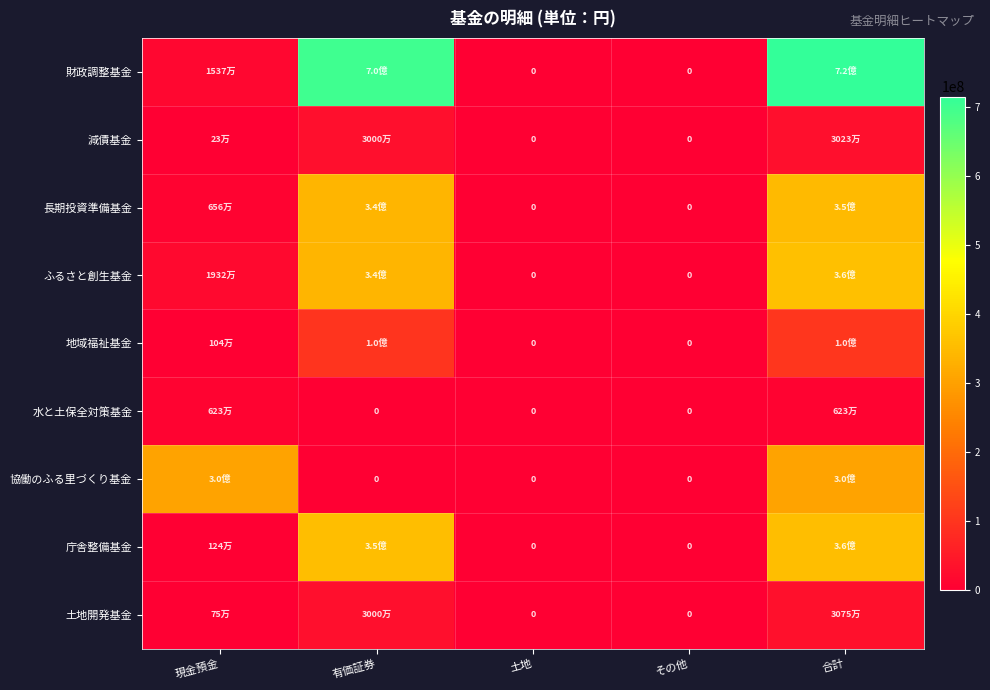

What is the average value of the ふるさと創生基金 series?

143719504